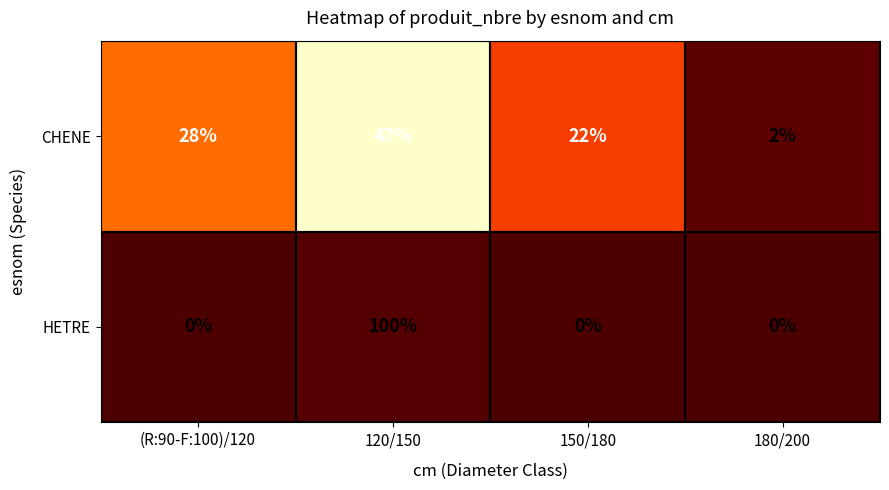

Which category has the highest value across all series?

120/150